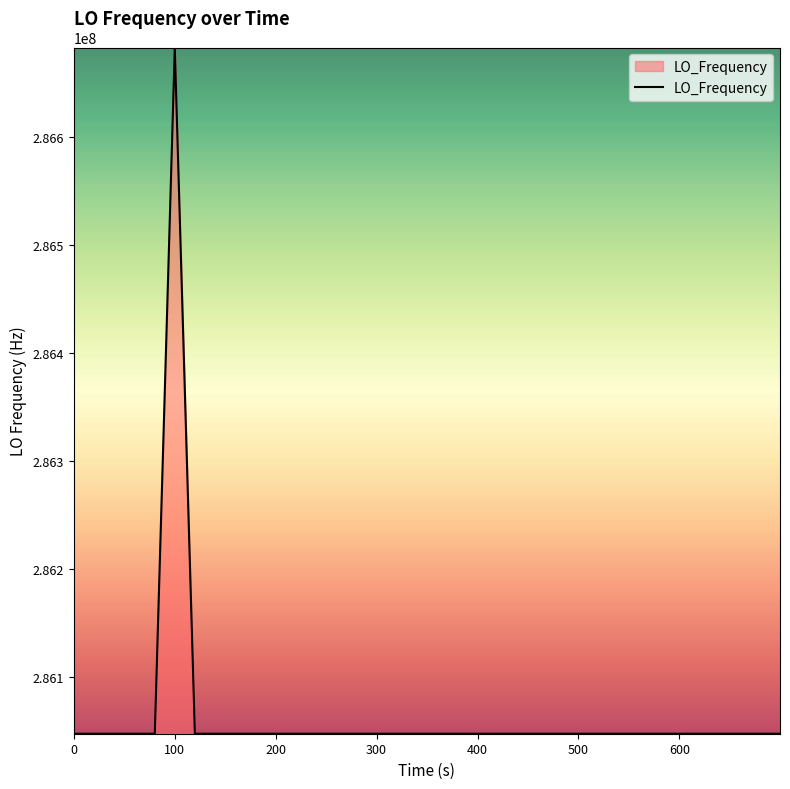

What is the minimum value shown in the chart?

286046998.1